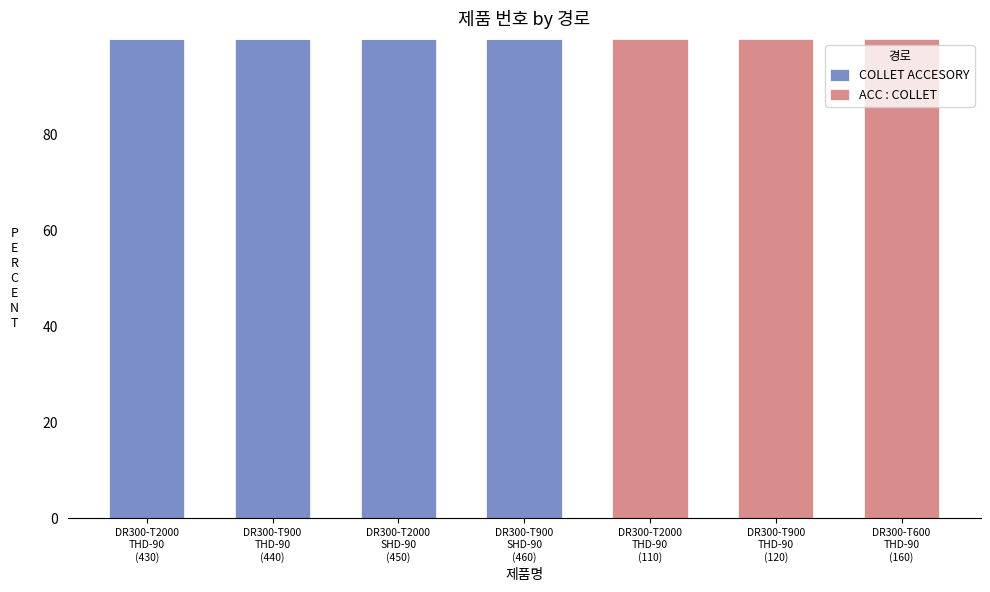

Are the bars horizontal?

No